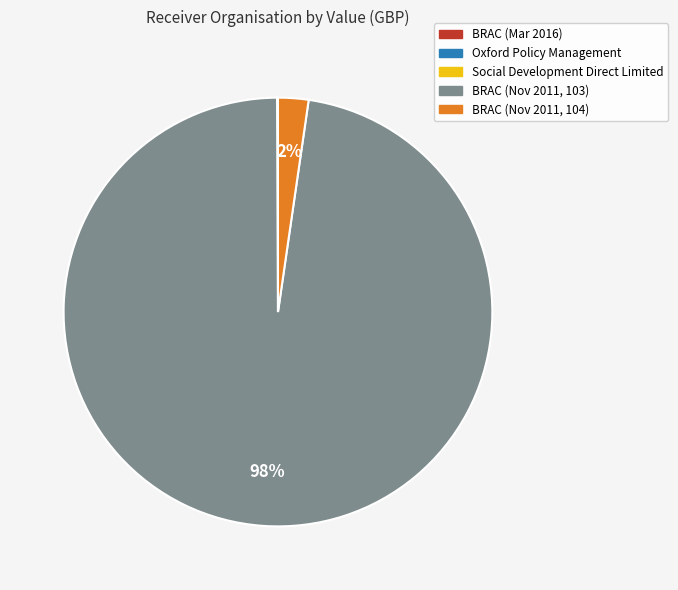

To the nearest percent, what percentage of the pie is BRAC (Nov 2011, 103)?

98%